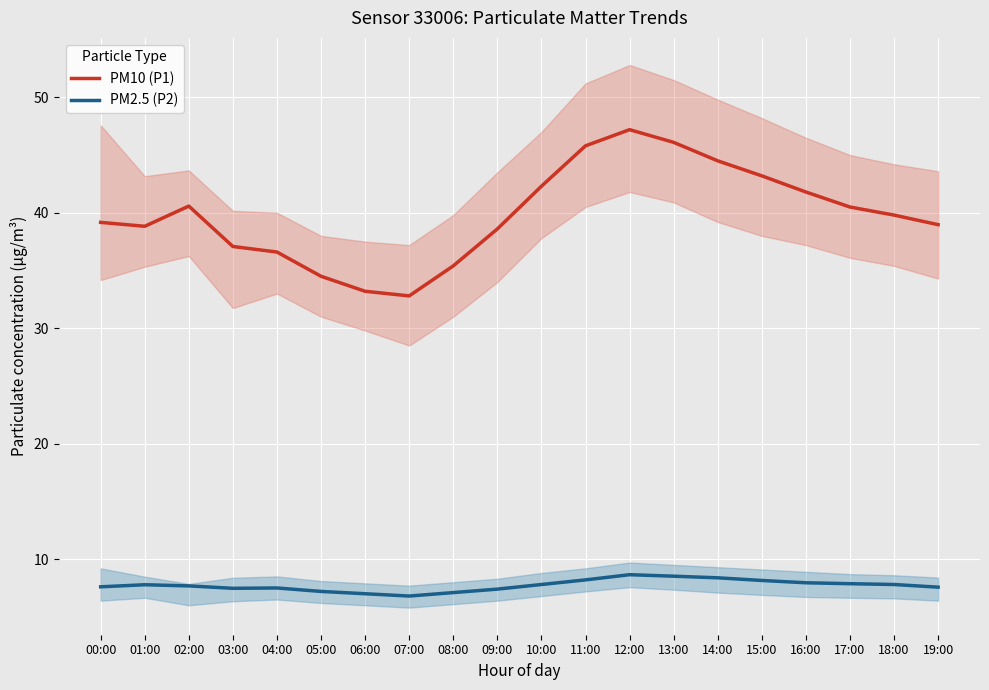

What is the smallest value displayed?

6.8